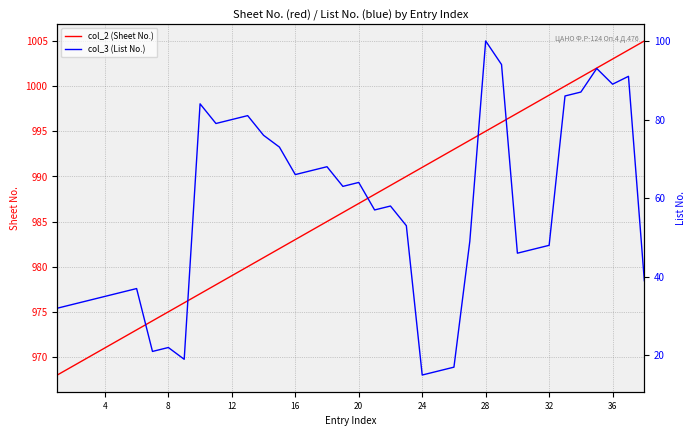

Reading left to right, what are all the values shown in this chart?

col_2 (Sheet No.): 968	969	970	971	972	973	974	975	976	977	978	979	980	981	982	983	984	985	986	987	988	989	990	991	992	993	994	995	996	997	998	999	1000	1001	1002	1003	1004	1005
col_3 (List No.): 32	33	34	35	36	37	21	22	19	84	79	80	81	76	73	66	67	68	63	64	57	58	53	15	16	17	49	100	94	46	47	48	86	87	93	89	91	39